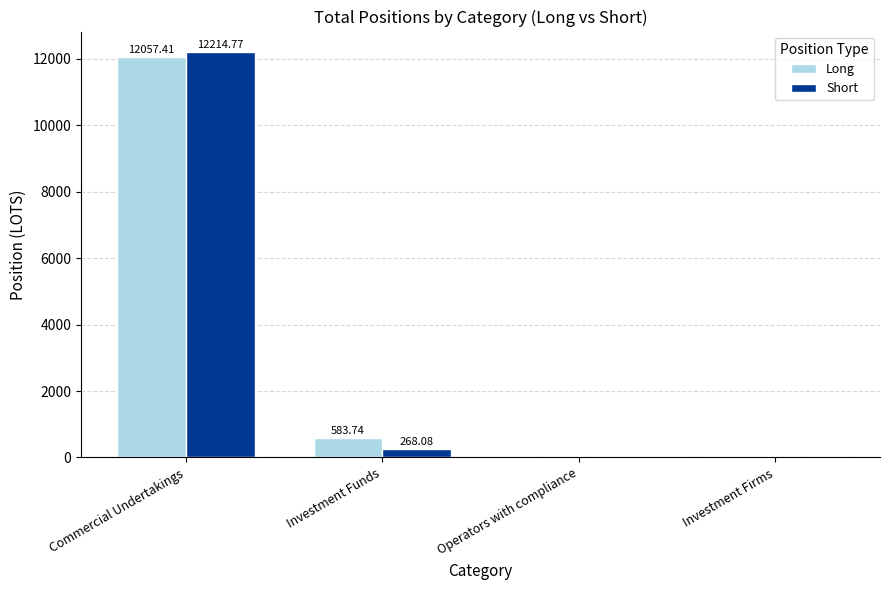

The Short series shows 268.1 at Investment Funds. True or false?

True